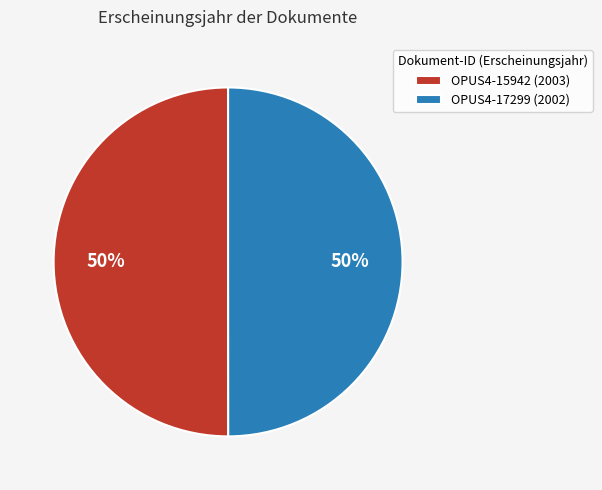

To the nearest percent, what percentage of the pie is OPUS4-17299?

50%